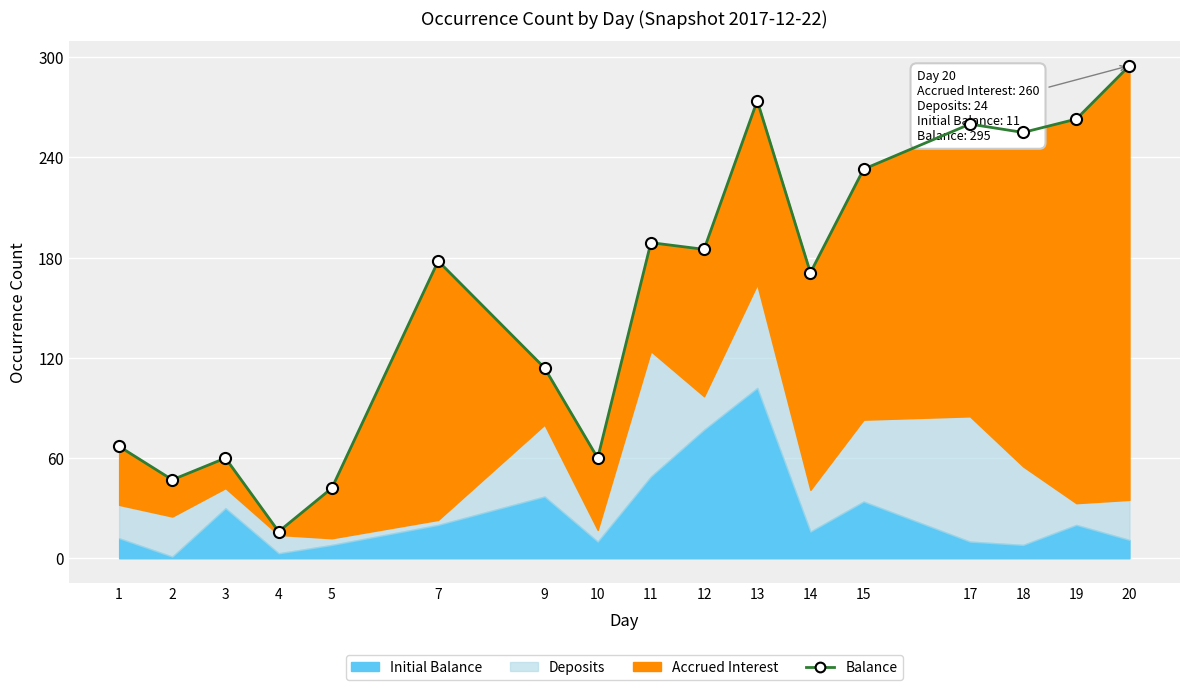

At which category does the data reach its first local peak?

3